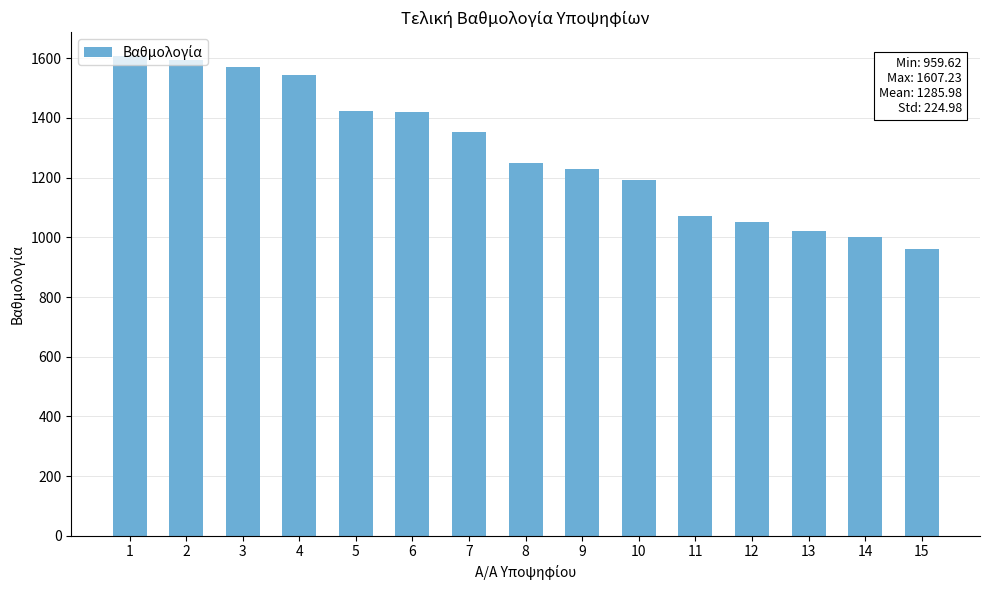

Which label corresponds to the smallest value in the chart?

15